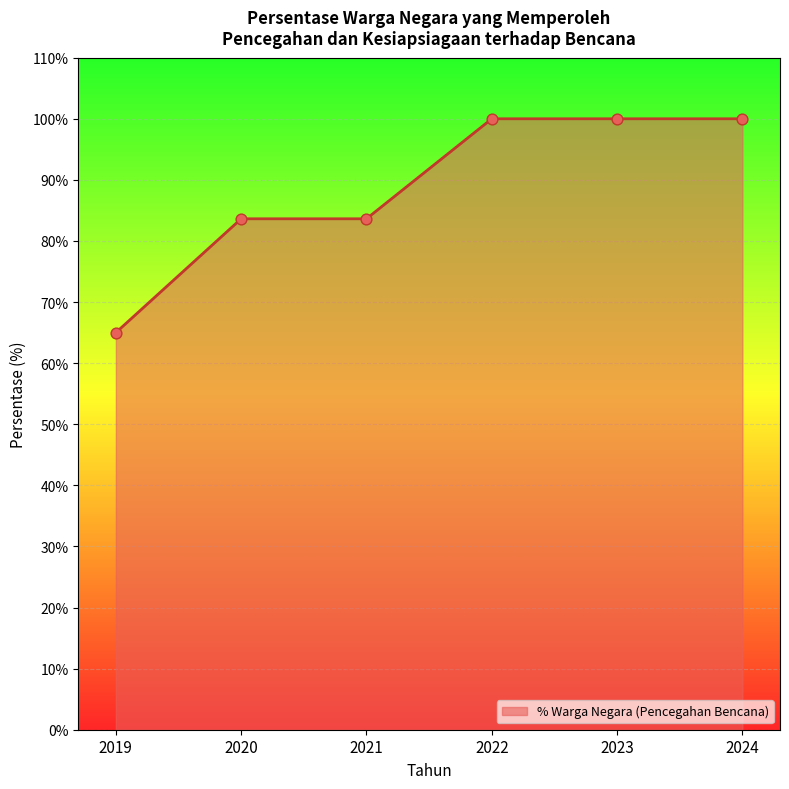

What is the ratio of the value at 2023 to the value at 2020?

1.2